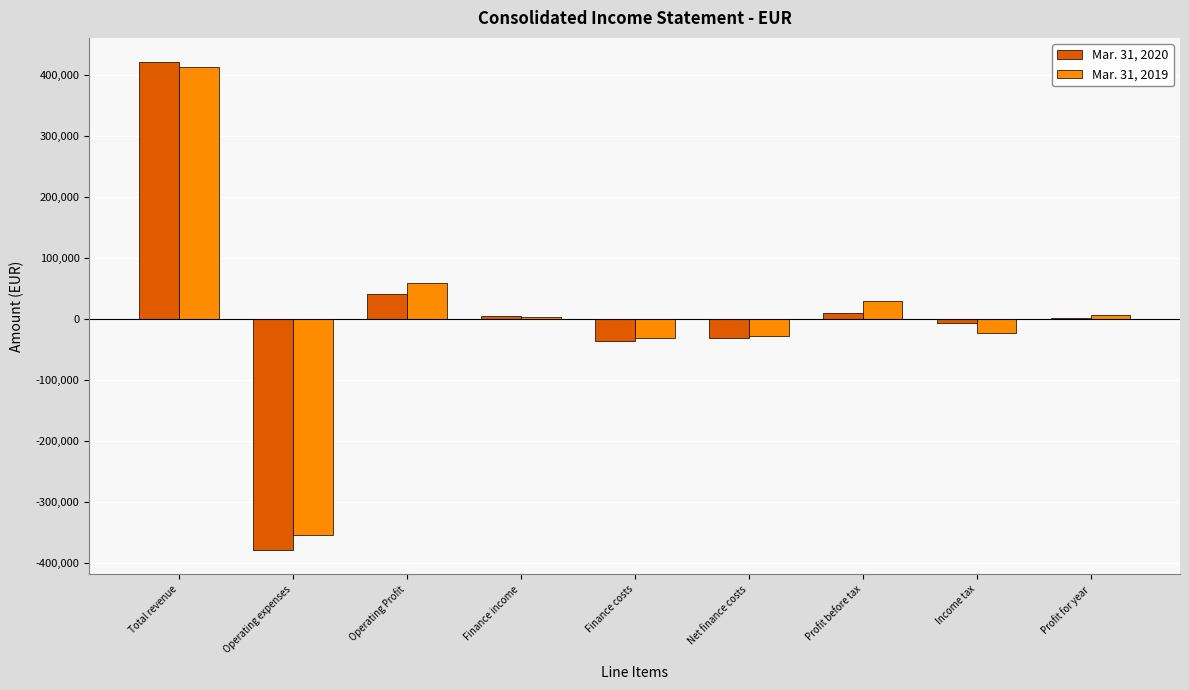

How many distinct data groups are displayed?

2